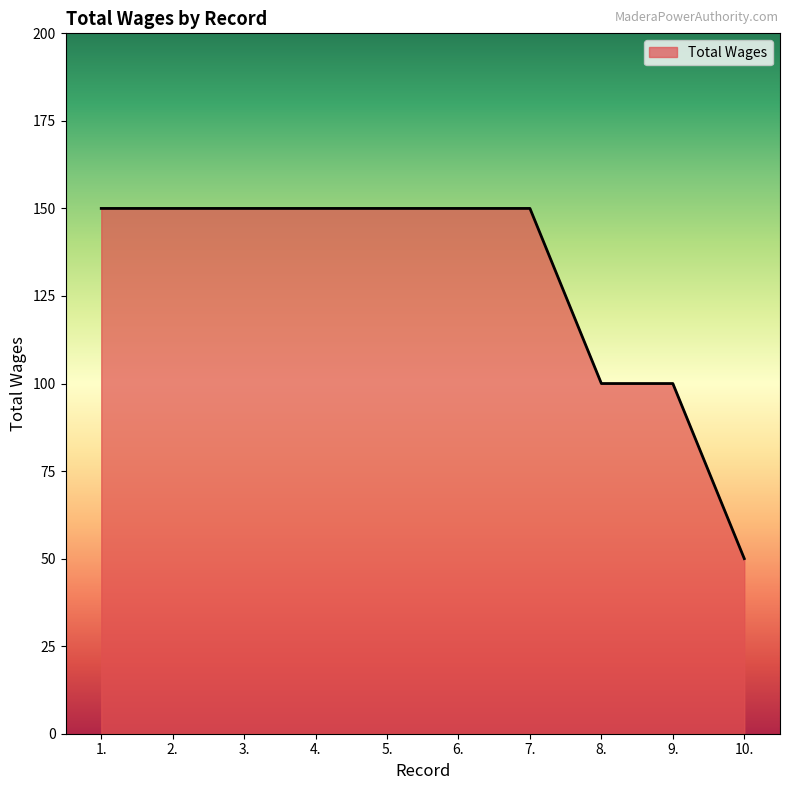

Is it true that the value at 6. is 150?

True